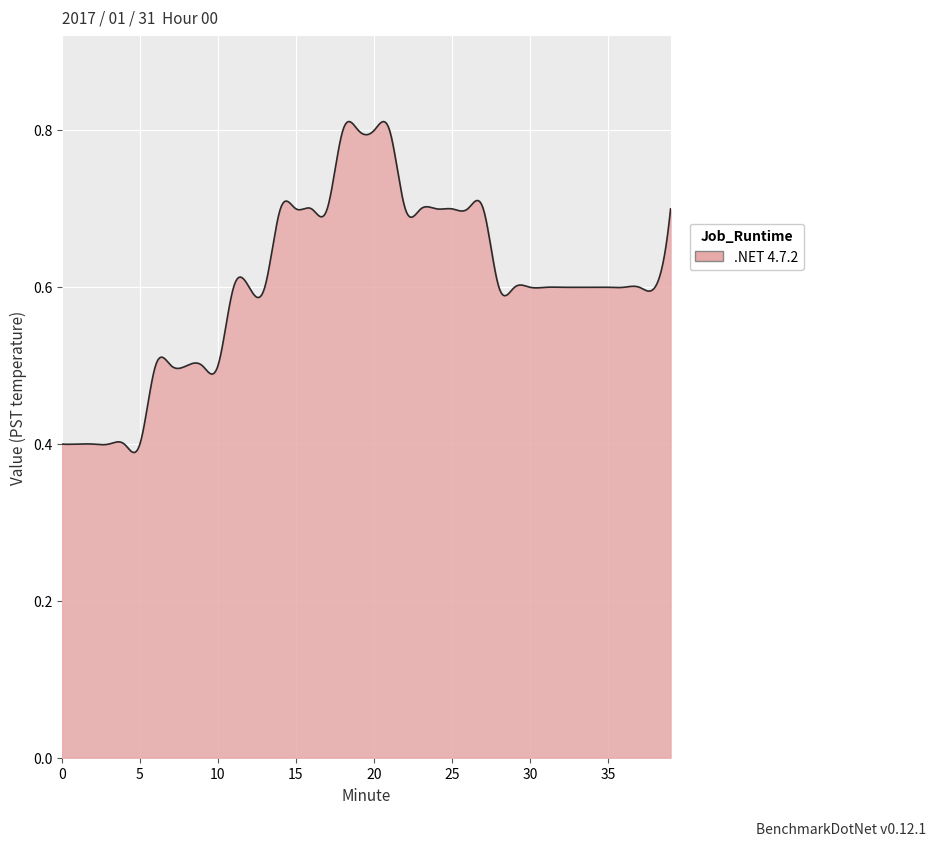

Does the chart have visible grid lines?

Yes